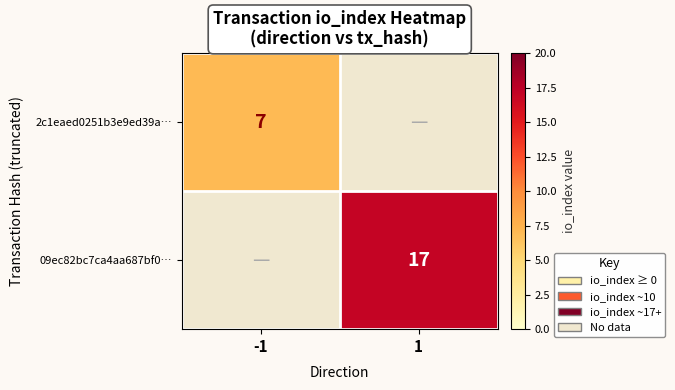

True or false: 09ec82bc7ca4aa687bf0… has a value of 5 at 1.

False